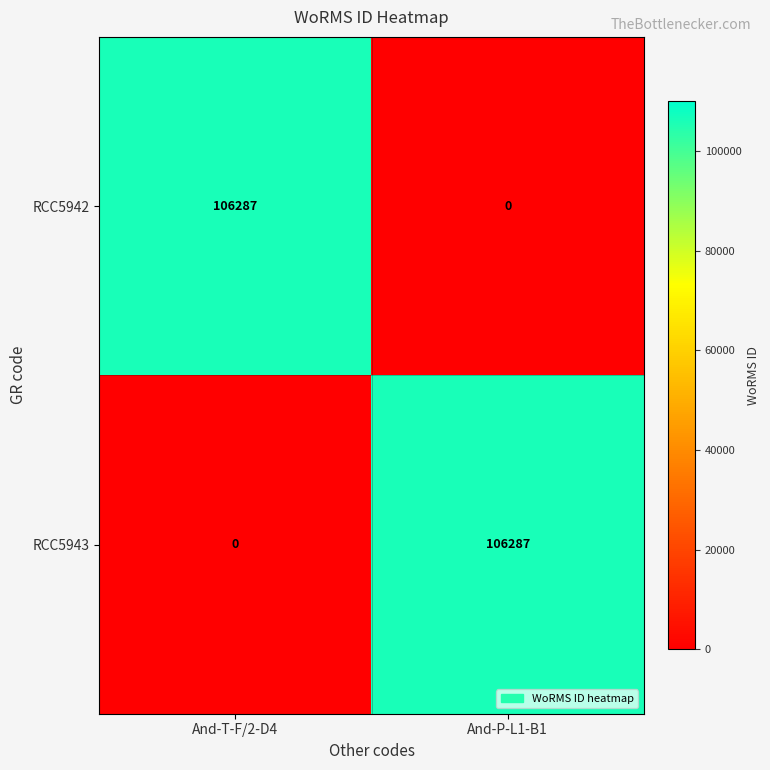

How many categories are shown in the chart?

2